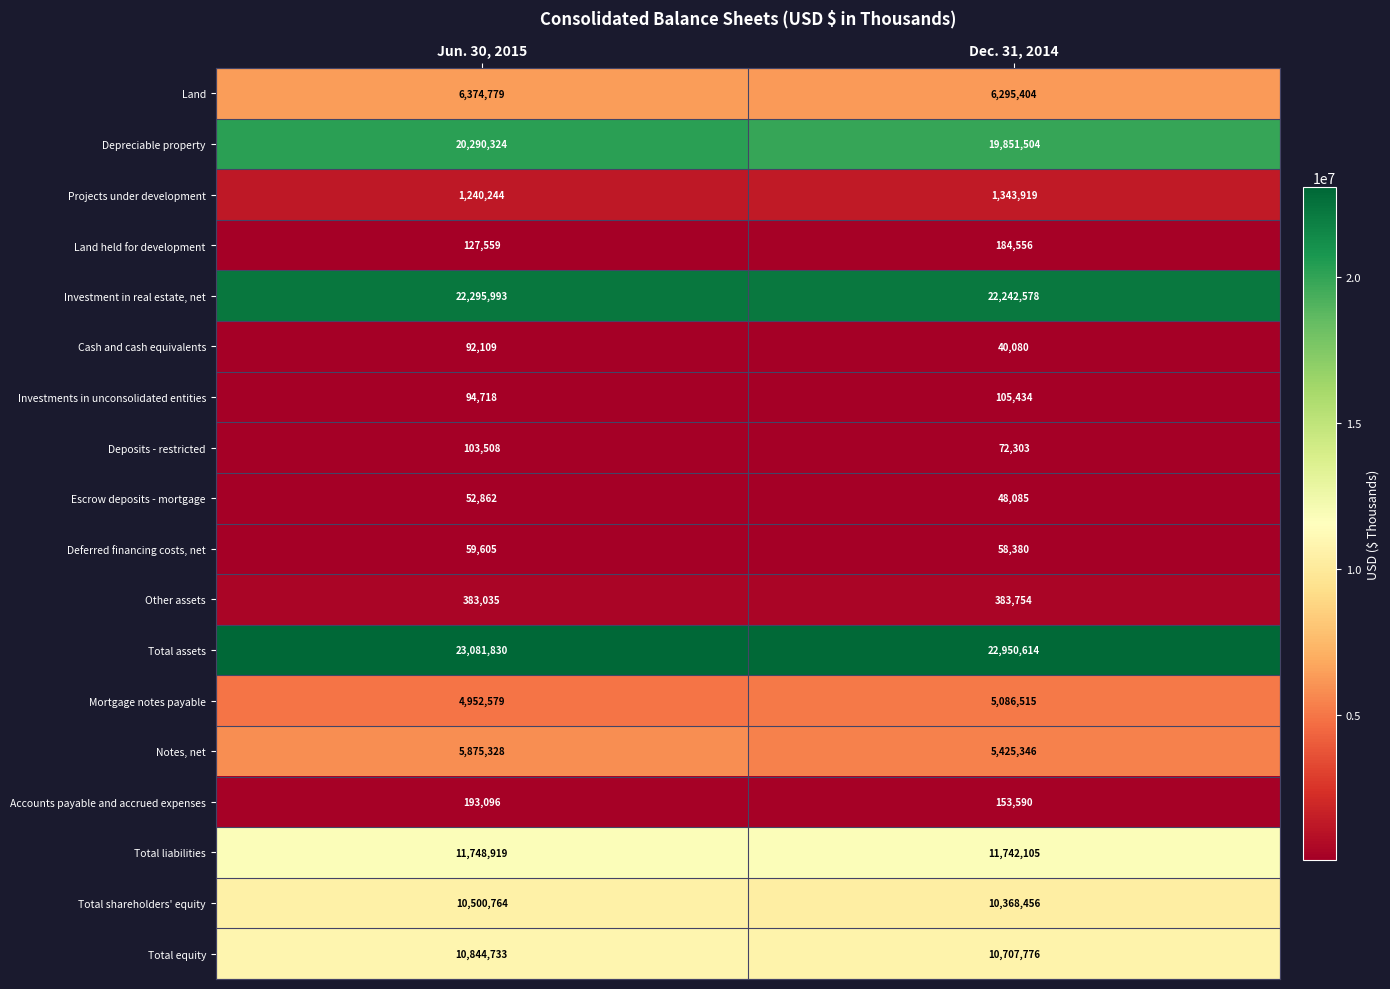

What is the difference between the highest and lowest values at Dec. 31, 2014?

22910534